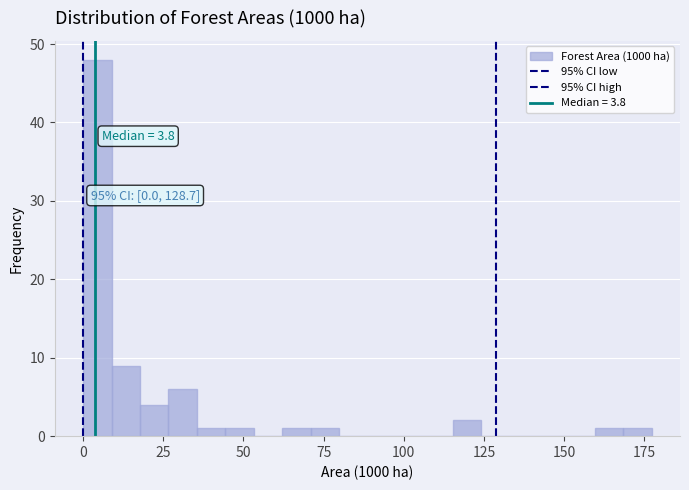

Around what value on the x-axis is the tallest bar? Give the approximate position of its centre, as read against the axis.

5